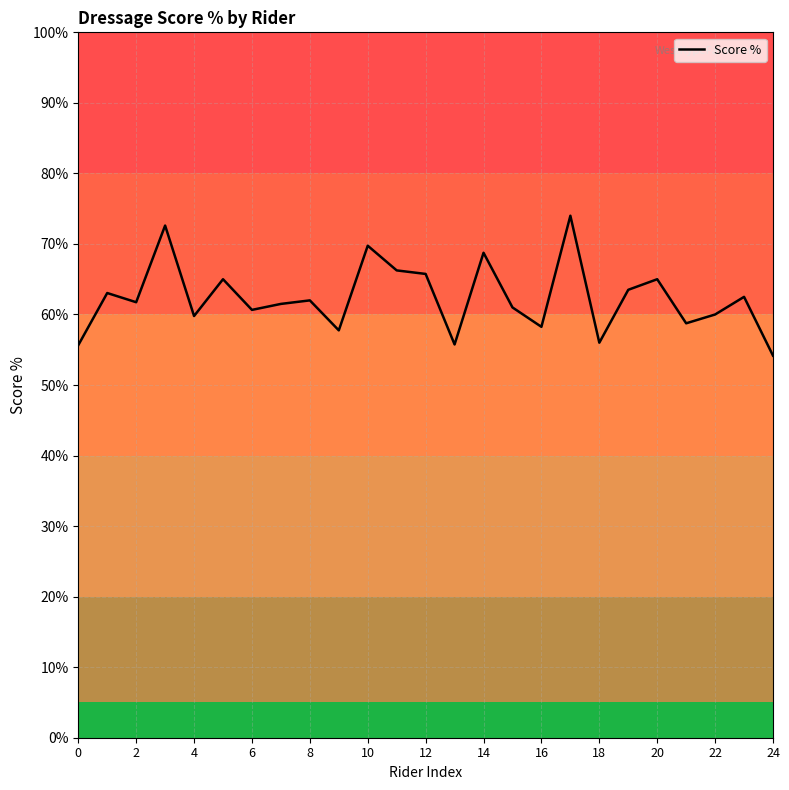

What is the difference between the maximum and minimum values?

19.8